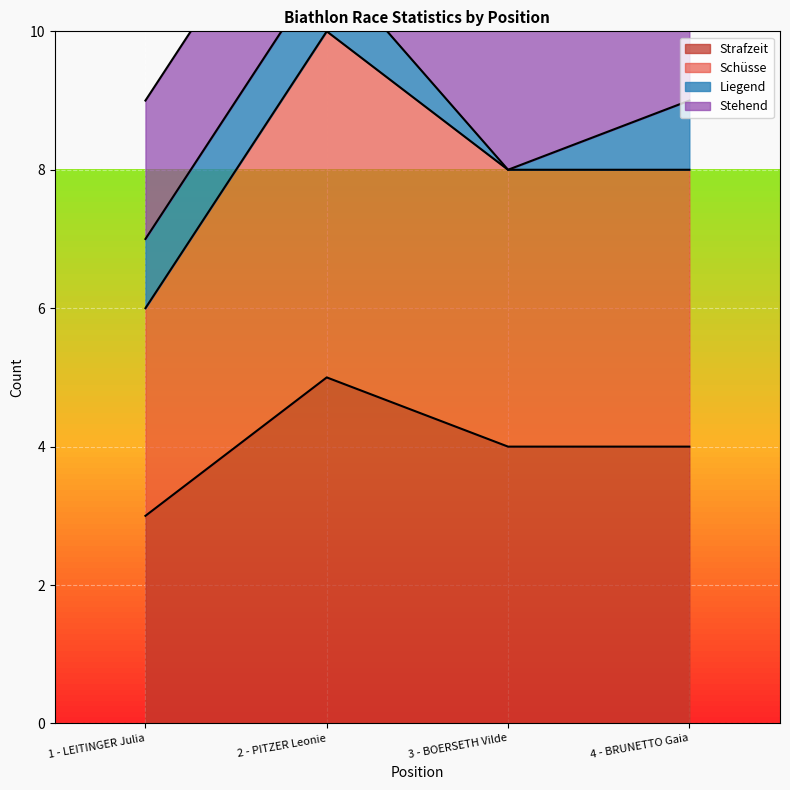

What is the difference between the highest and lowest values at 4 - BRUNETTO Gaia?

4